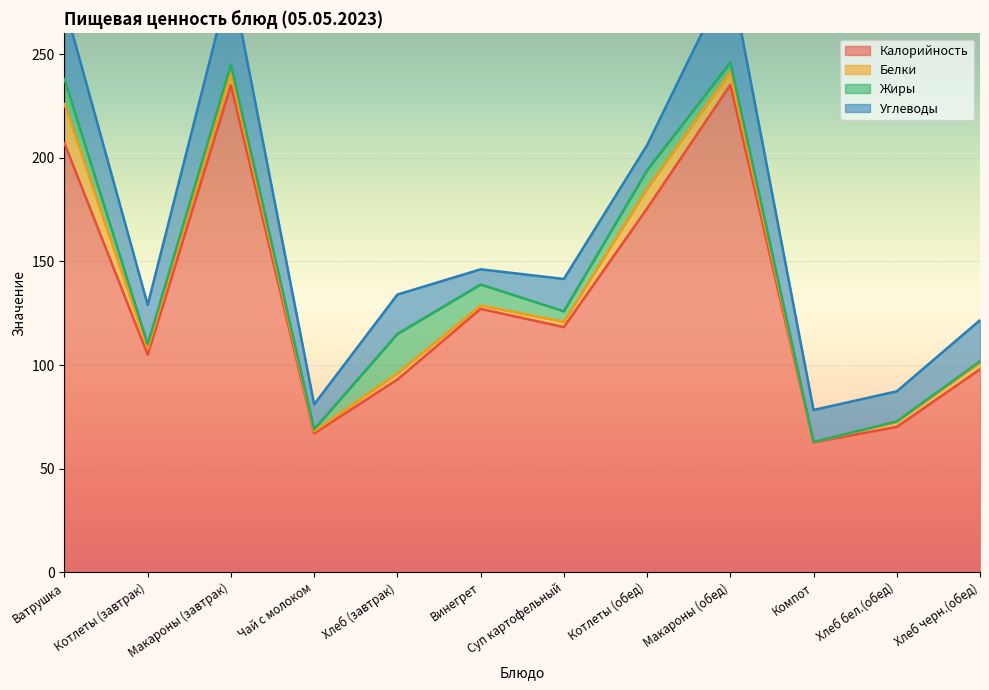

What is the average value of the Жиры series?

5.6